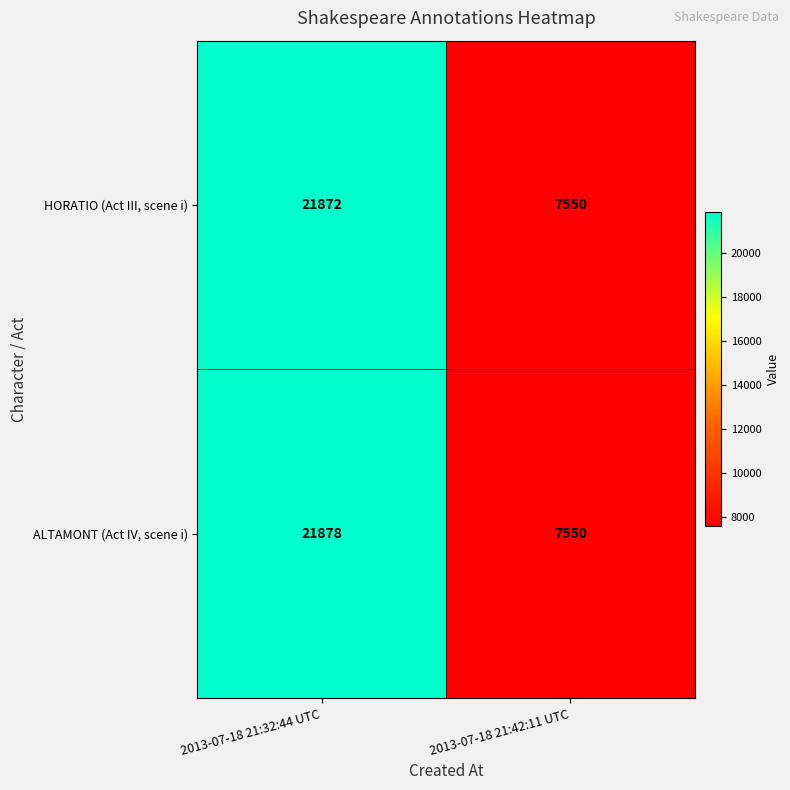

Reading left to right, transcribe all the data shown in this chart.

HORATIO (Act III, scene i): 2013-07-18 21:32:44 UTC=21872	2013-07-18 21:42:11 UTC=7550
ALTAMONT (Act IV, scene i): 2013-07-18 21:32:44 UTC=21878	2013-07-18 21:42:11 UTC=7550